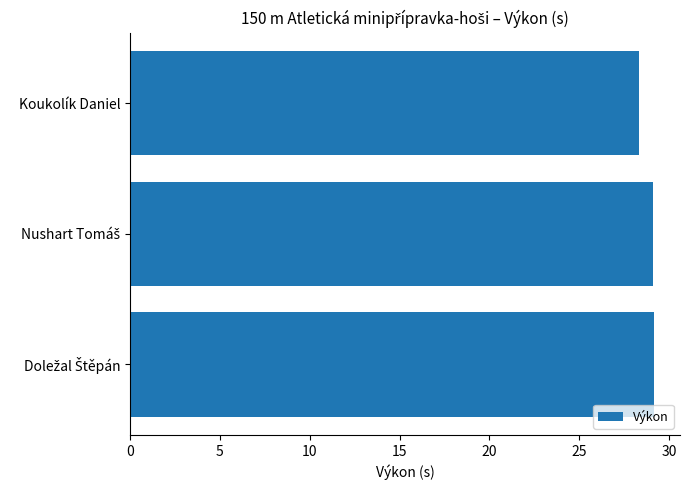

What is the label of the 3rd bar from the bottom?

Koukolík Daniel